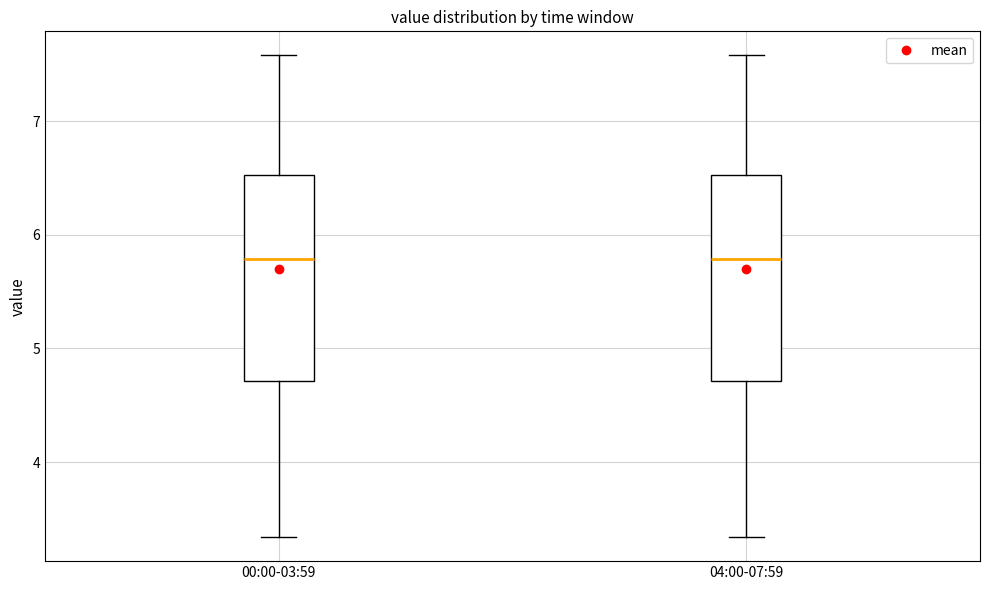

Reading left to right, read every box against the y-axis: the position of its median line, the range the box covers, and the ends of its whiskers. The values are not printed on the chart, so give them approximately, as read against the axis.

00:00-03:59: median 5.8, box 4.7 to 6.5, whiskers 3.3 to 7.6
04:00-07:59: median 5.8, box 4.7 to 6.5, whiskers 3.3 to 7.6